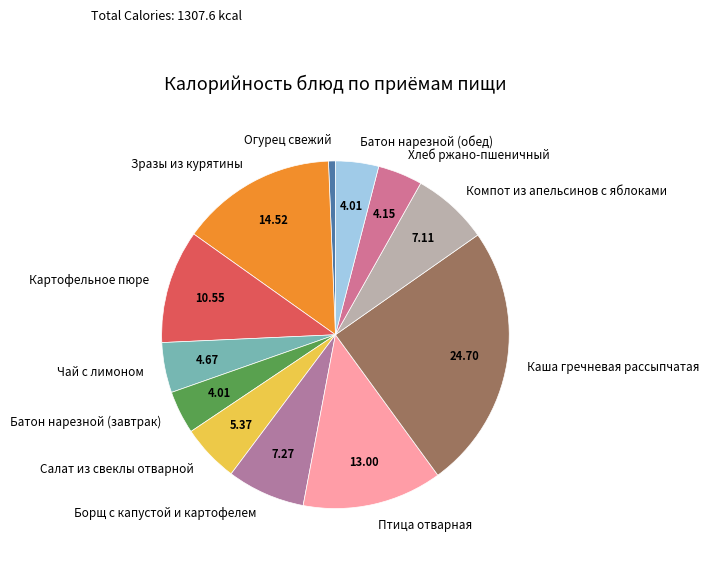

Is there a majority slice in this chart?

No